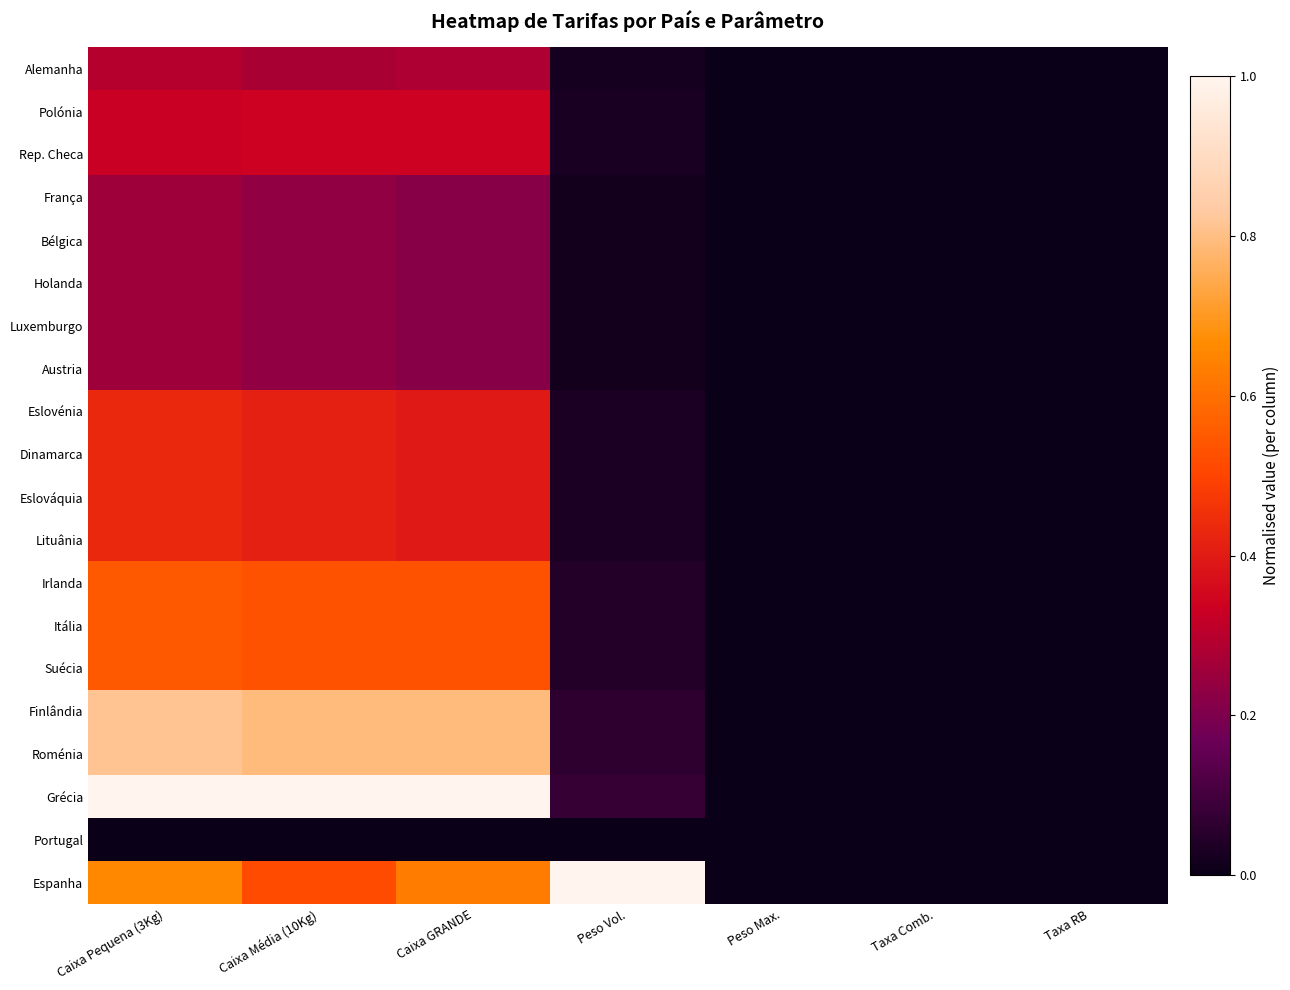

Reading left to right, transcribe all the data shown in this chart.

Alemanha: Caixa Pequena (3Kg)=0.3	Caixa Média (10Kg)=0.3	Caixa GRANDE=0.3	Peso Vol.=0.0	Peso Max.=0.0	Taxa Comb.=0.0	Taxa RB=0.0
Polónia: Caixa Pequena (3Kg)=0.3	Caixa Média (10Kg)=0.3	Caixa GRANDE=0.3	Peso Vol.=0.0	Peso Max.=0.0	Taxa Comb.=0.0	Taxa RB=0.0
Rep. Checa: Caixa Pequena (3Kg)=0.3	Caixa Média (10Kg)=0.3	Caixa GRANDE=0.3	Peso Vol.=0.0	Peso Max.=0.0	Taxa Comb.=0.0	Taxa RB=0.0
França: Caixa Pequena (3Kg)=0.3	Caixa Média (10Kg)=0.2	Caixa GRANDE=0.2	Peso Vol.=0.0	Peso Max.=0.0	Taxa Comb.=0.0	Taxa RB=0.0
Bélgica: Caixa Pequena (3Kg)=0.3	Caixa Média (10Kg)=0.2	Caixa GRANDE=0.2	Peso Vol.=0.0	Peso Max.=0.0	Taxa Comb.=0.0	Taxa RB=0.0
Holanda: Caixa Pequena (3Kg)=0.3	Caixa Média (10Kg)=0.2	Caixa GRANDE=0.2	Peso Vol.=0.0	Peso Max.=0.0	Taxa Comb.=0.0	Taxa RB=0.0
Luxemburgo: Caixa Pequena (3Kg)=0.3	Caixa Média (10Kg)=0.2	Caixa GRANDE=0.2	Peso Vol.=0.0	Peso Max.=0.0	Taxa Comb.=0.0	Taxa RB=0.0
Austria: Caixa Pequena (3Kg)=0.3	Caixa Média (10Kg)=0.2	Caixa GRANDE=0.2	Peso Vol.=0.0	Peso Max.=0.0	Taxa Comb.=0.0	Taxa RB=0.0
Eslovénia: Caixa Pequena (3Kg)=0.4	Caixa Média (10Kg)=0.4	Caixa GRANDE=0.4	Peso Vol.=0.0	Peso Max.=0.0	Taxa Comb.=0.0	Taxa RB=0.0
Dinamarca: Caixa Pequena (3Kg)=0.4	Caixa Média (10Kg)=0.4	Caixa GRANDE=0.4	Peso Vol.=0.0	Peso Max.=0.0	Taxa Comb.=0.0	Taxa RB=0.0
Eslováquia: Caixa Pequena (3Kg)=0.4	Caixa Média (10Kg)=0.4	Caixa GRANDE=0.4	Peso Vol.=0.0	Peso Max.=0.0	Taxa Comb.=0.0	Taxa RB=0.0
Lituânia: Caixa Pequena (3Kg)=0.4	Caixa Média (10Kg)=0.4	Caixa GRANDE=0.4	Peso Vol.=0.0	Peso Max.=0.0	Taxa Comb.=0.0	Taxa RB=0.0
Irlanda: Caixa Pequena (3Kg)=0.5	Caixa Média (10Kg)=0.5	Caixa GRANDE=0.5	Peso Vol.=0.0	Peso Max.=0.0	Taxa Comb.=0.0	Taxa RB=0.0
Itália: Caixa Pequena (3Kg)=0.5	Caixa Média (10Kg)=0.5	Caixa GRANDE=0.5	Peso Vol.=0.0	Peso Max.=0.0	Taxa Comb.=0.0	Taxa RB=0.0
Suécia: Caixa Pequena (3Kg)=0.5	Caixa Média (10Kg)=0.5	Caixa GRANDE=0.5	Peso Vol.=0.0	Peso Max.=0.0	Taxa Comb.=0.0	Taxa RB=0.0
Finlândia: Caixa Pequena (3Kg)=0.8	Caixa Média (10Kg)=0.8	Caixa GRANDE=0.8	Peso Vol.=0.1	Peso Max.=0.0	Taxa Comb.=0.0	Taxa RB=0.0
Roménia: Caixa Pequena (3Kg)=0.8	Caixa Média (10Kg)=0.8	Caixa GRANDE=0.8	Peso Vol.=0.1	Peso Max.=0.0	Taxa Comb.=0.0	Taxa RB=0.0
Grécia: Caixa Pequena (3Kg)=1.0	Caixa Média (10Kg)=1.0	Caixa GRANDE=1.0	Peso Vol.=0.1	Peso Max.=0.0	Taxa Comb.=0.0	Taxa RB=0.0
Portugal: Caixa Pequena (3Kg)=0.0	Caixa Média (10Kg)=0.0	Caixa GRANDE=0.0	Peso Vol.=0.0	Peso Max.=0.0	Taxa Comb.=0.0	Taxa RB=0.0
Espanha: Caixa Pequena (3Kg)=0.7	Caixa Média (10Kg)=0.5	Caixa GRANDE=0.6	Peso Vol.=1.0	Peso Max.=0.0	Taxa Comb.=0.0	Taxa RB=0.0